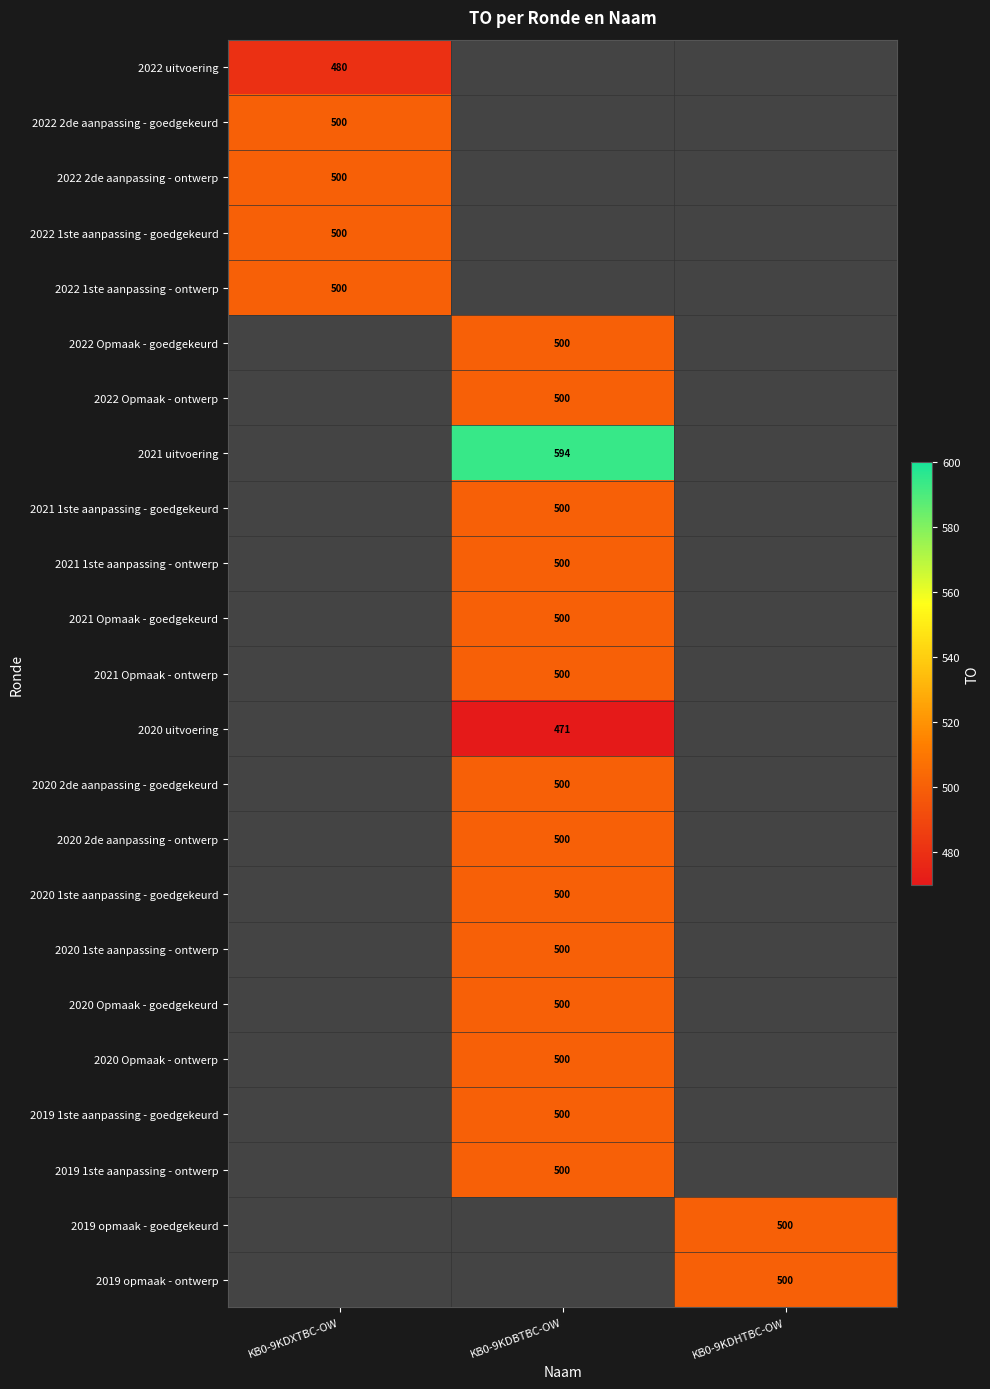

What is the maximum value shown in the chart?

594.0